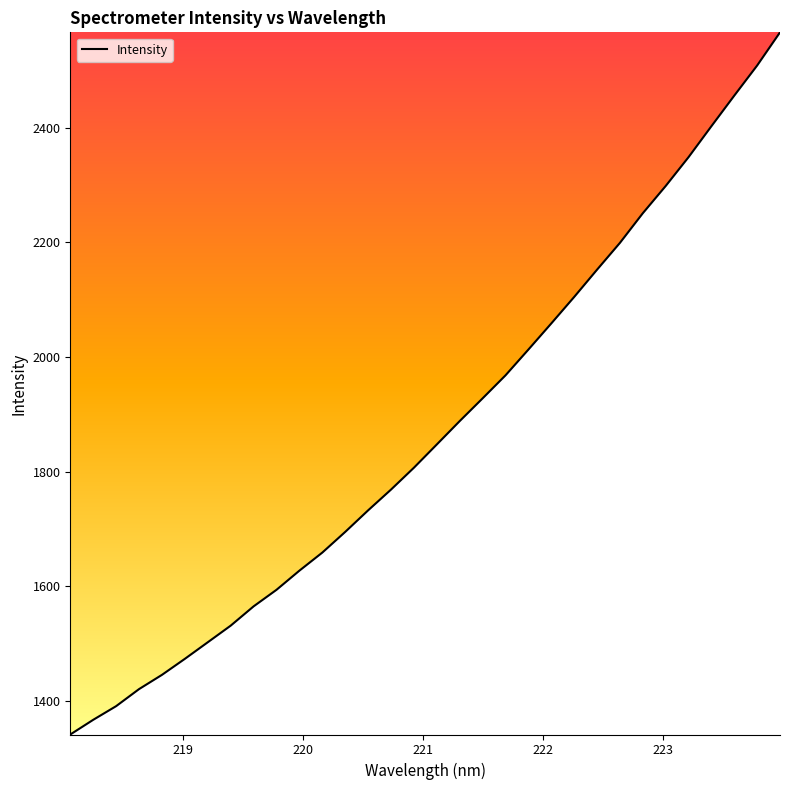

What is the difference between the maximum and minimum values?

1225.6